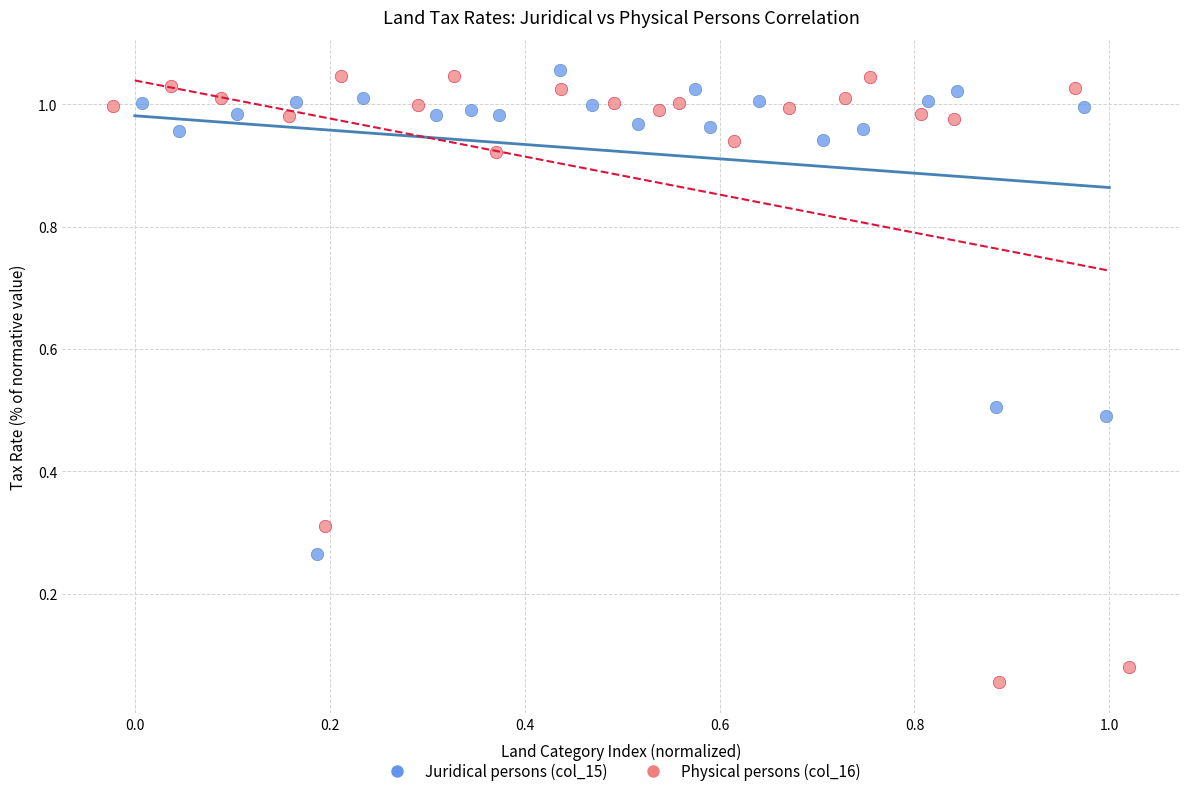

Which series has the widest spread of Y values?

Physical persons (col_16)